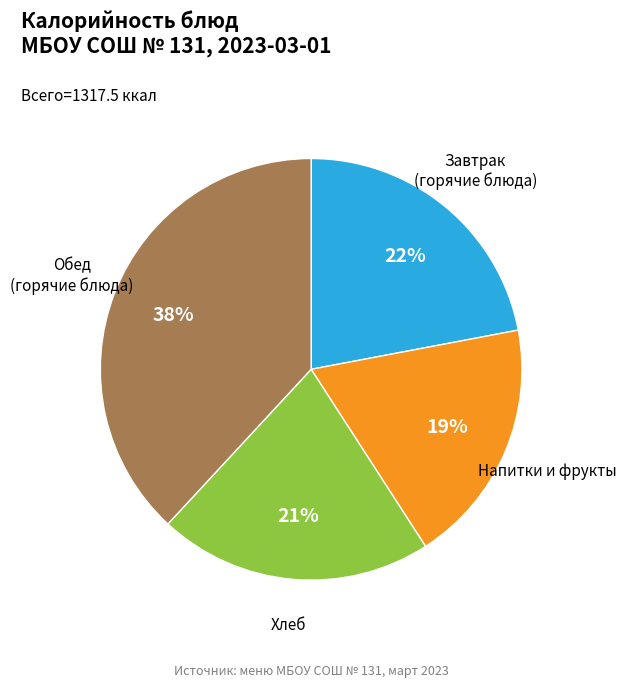

Is there any slice that represents more than half of the pie?

No